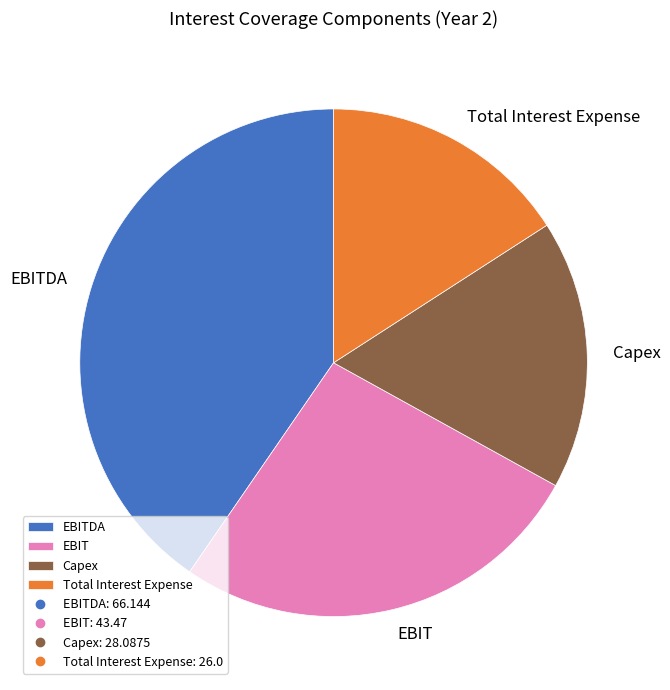

Is there any slice that represents more than half of the pie?

No